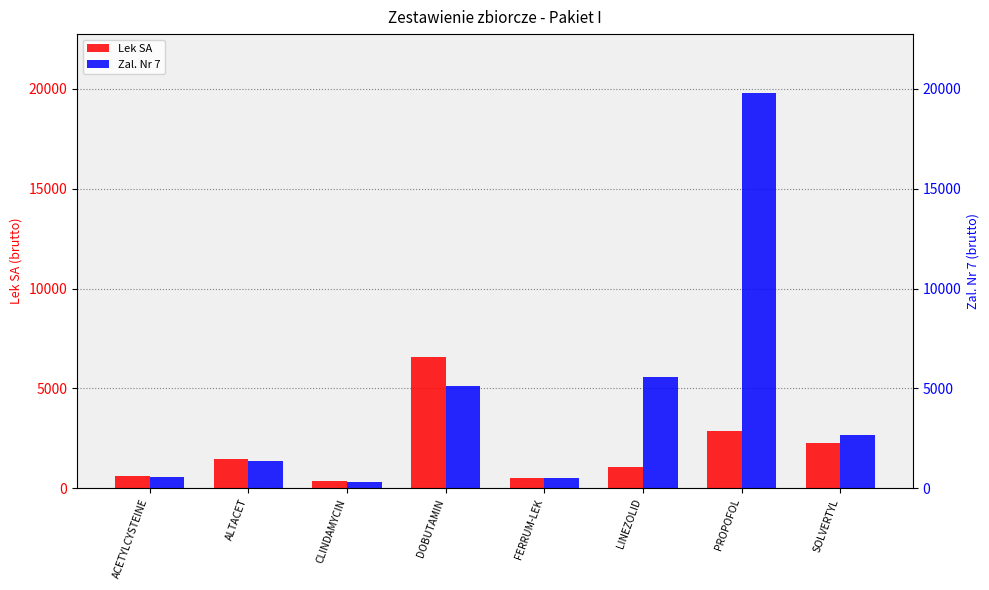

Between ACETYLCYSTEINE and LINEZOLID, which is larger?

LINEZOLID